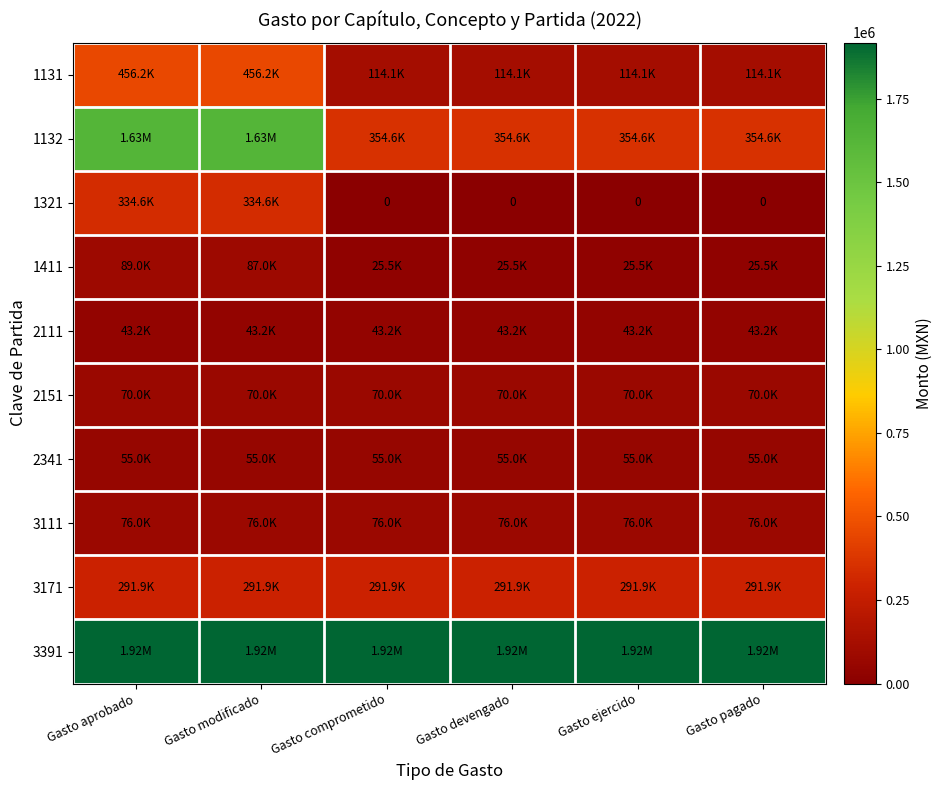

What value does the 2341 series have at Gasto aprobado?

55000.0